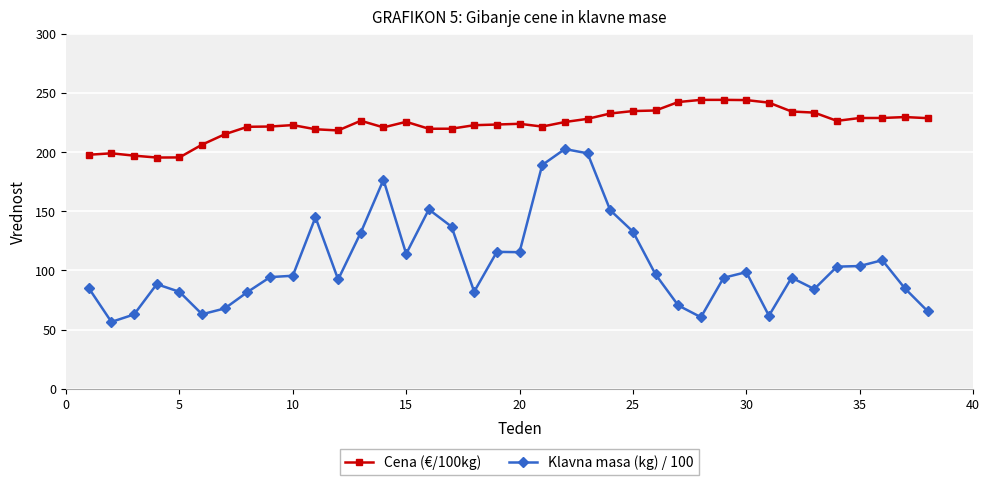

True or false: Cena (€/100kg) has more than 0 points higher than both neighbors.

True